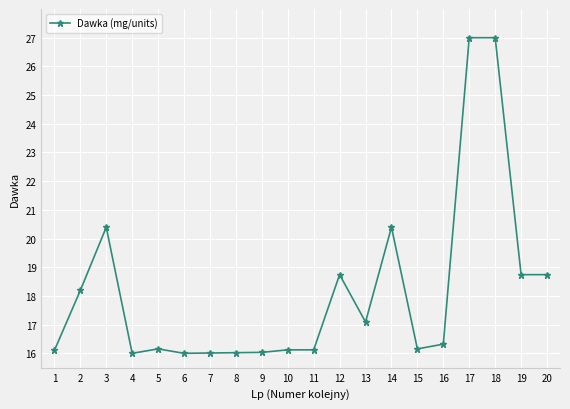

What is the greatest value displayed?

27.0